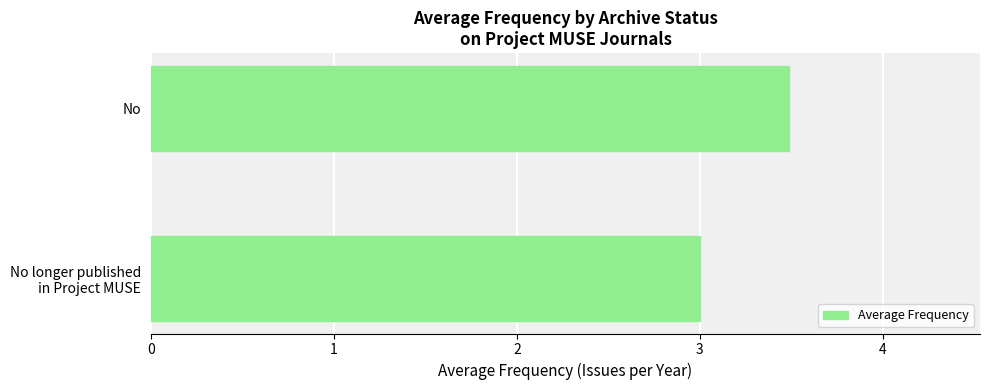

How many values exceed 3?

1